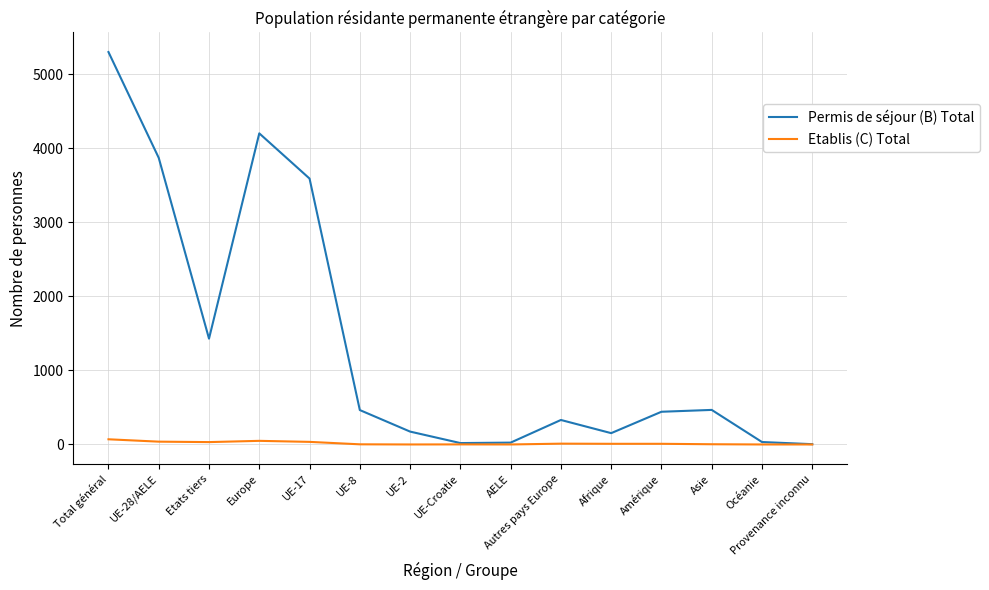

At which label does Permis de séjour (B) Total reach its peak?

Total général